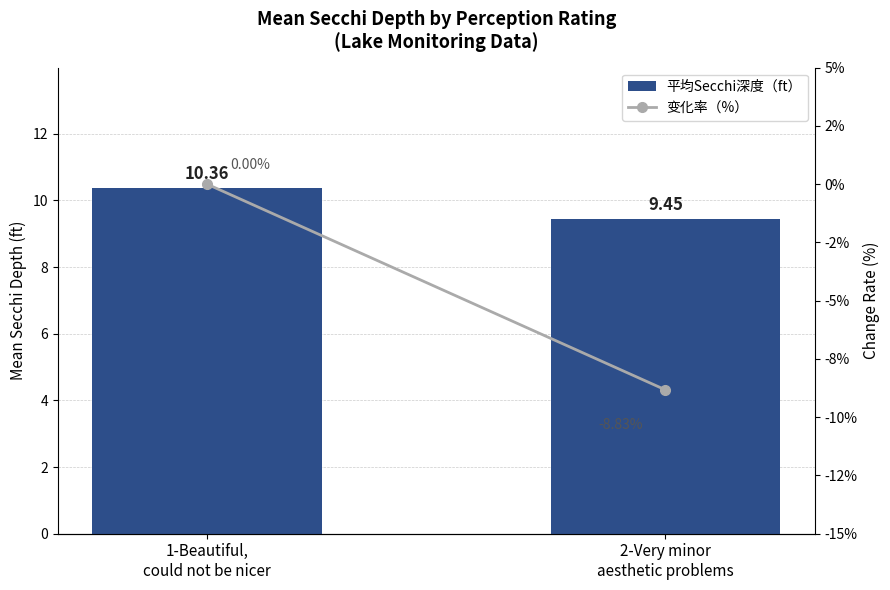

How many data points does each series have?

2